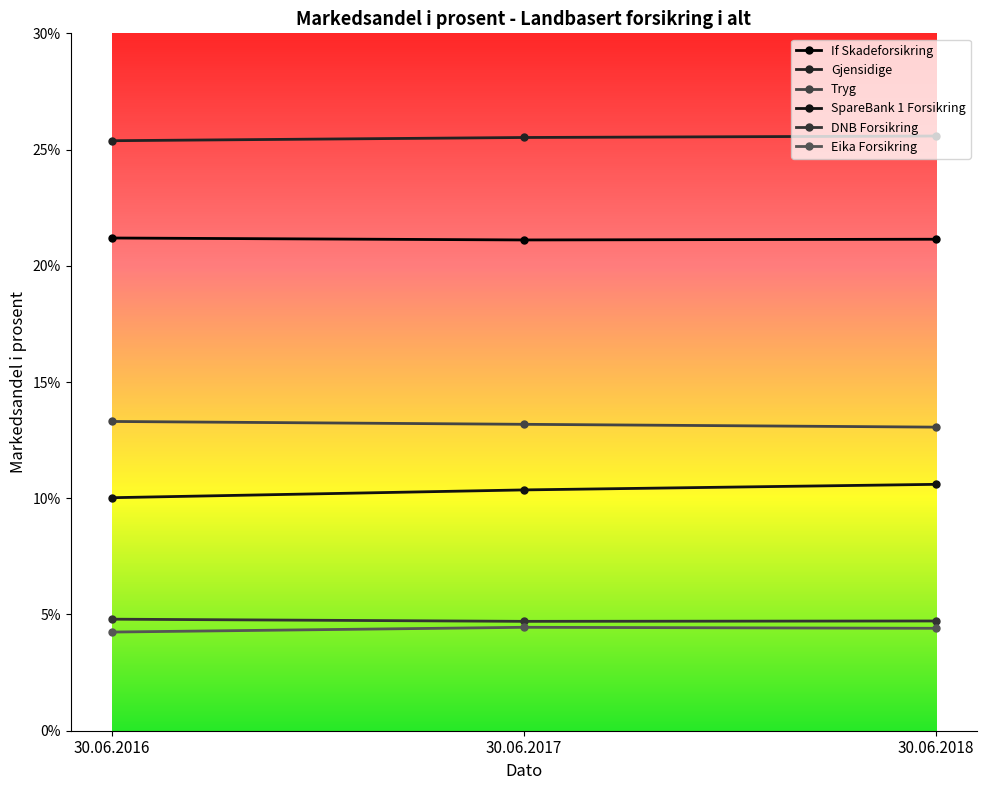

What is the average value of the Tryg series?

13.2